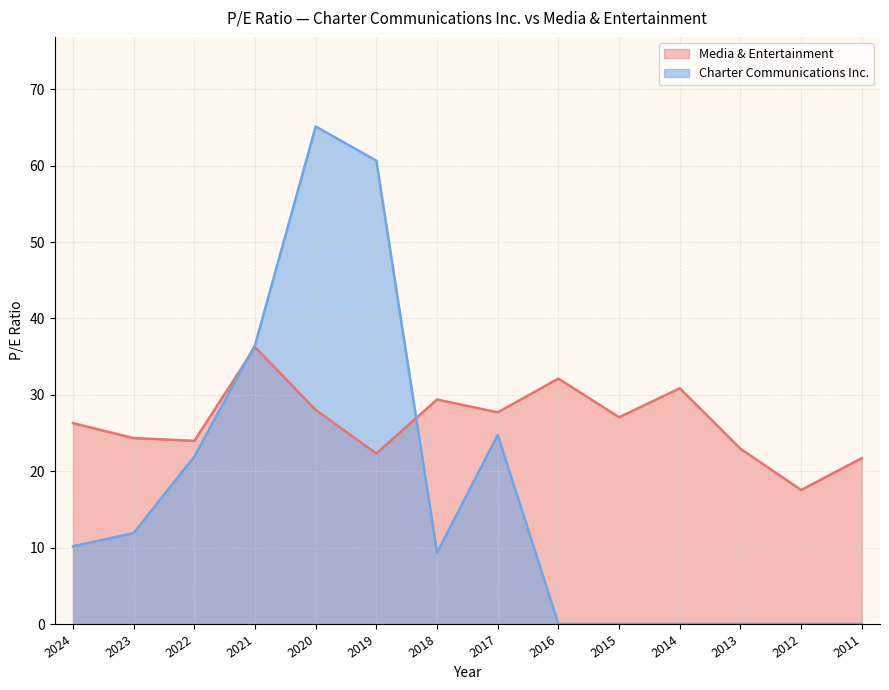

Which series has the largest range (max minus min)?

Charter Communications Inc.